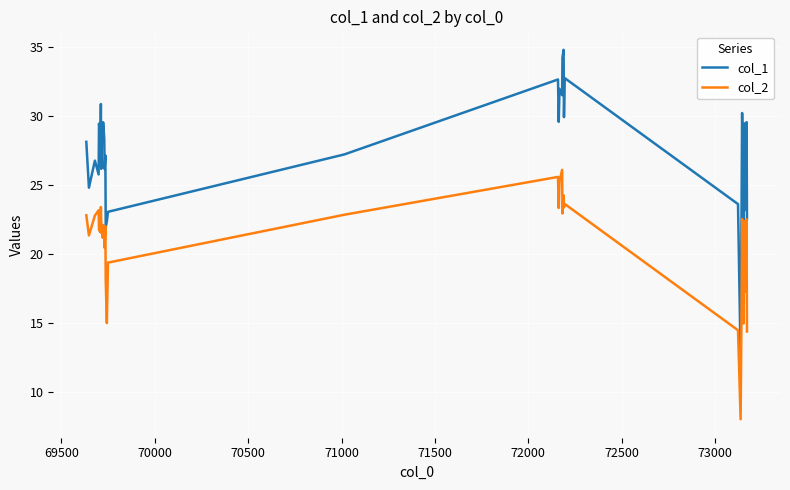

True or false: col_1 has more than 0 points higher than both neighbors.

True